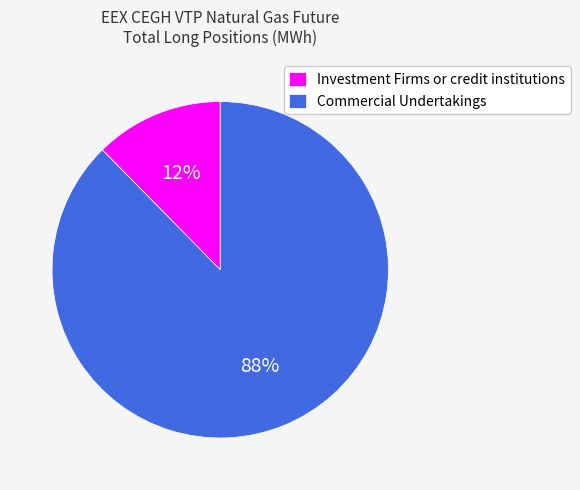

What percentage is the Commercial Undertakings slice, to the nearest percent?

88%